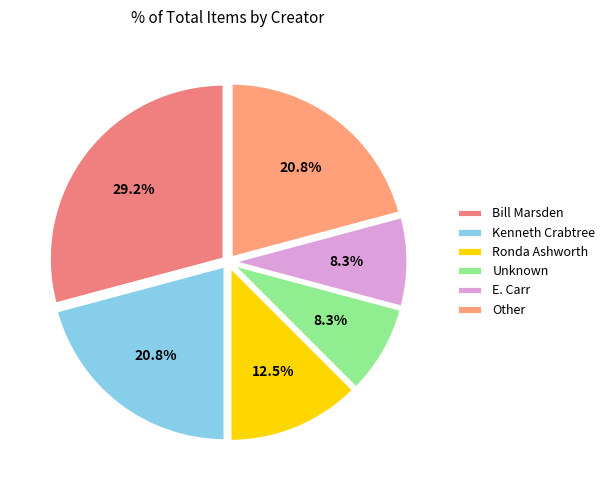

Does any single category account for the majority?

No